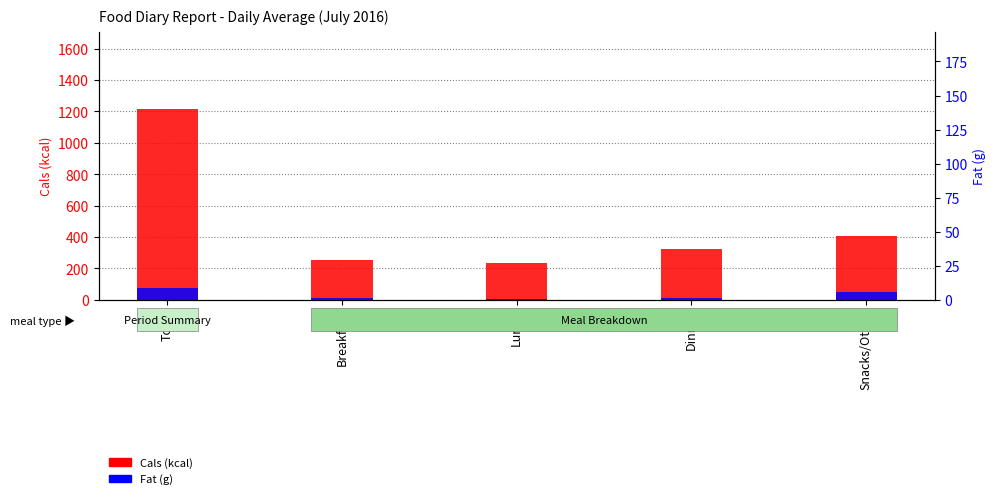

At how many categories does at least one series exceed 371?

2